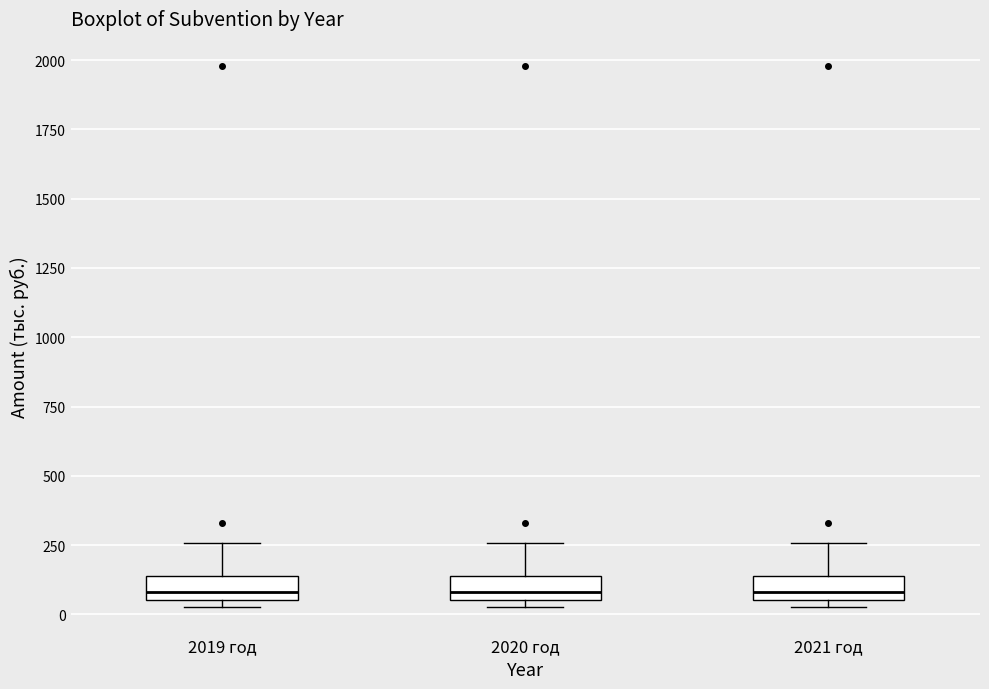

Reading left to right, transcribe this box plot: for each box, give where its median line is, the range the box spans, and where its two whiskers end, as read against the y-axis. The values are not printed on the chart, so give them approximately, as read against the axis.

2019 год: median 100, box 50 to 150, whiskers 50 (just below the box's lower edge) to 250
2020 год: median 100, box 50 to 150, whiskers 50 (just below the box's lower edge) to 250
2021 год: median 100, box 50 to 150, whiskers 50 (just below the box's lower edge) to 250